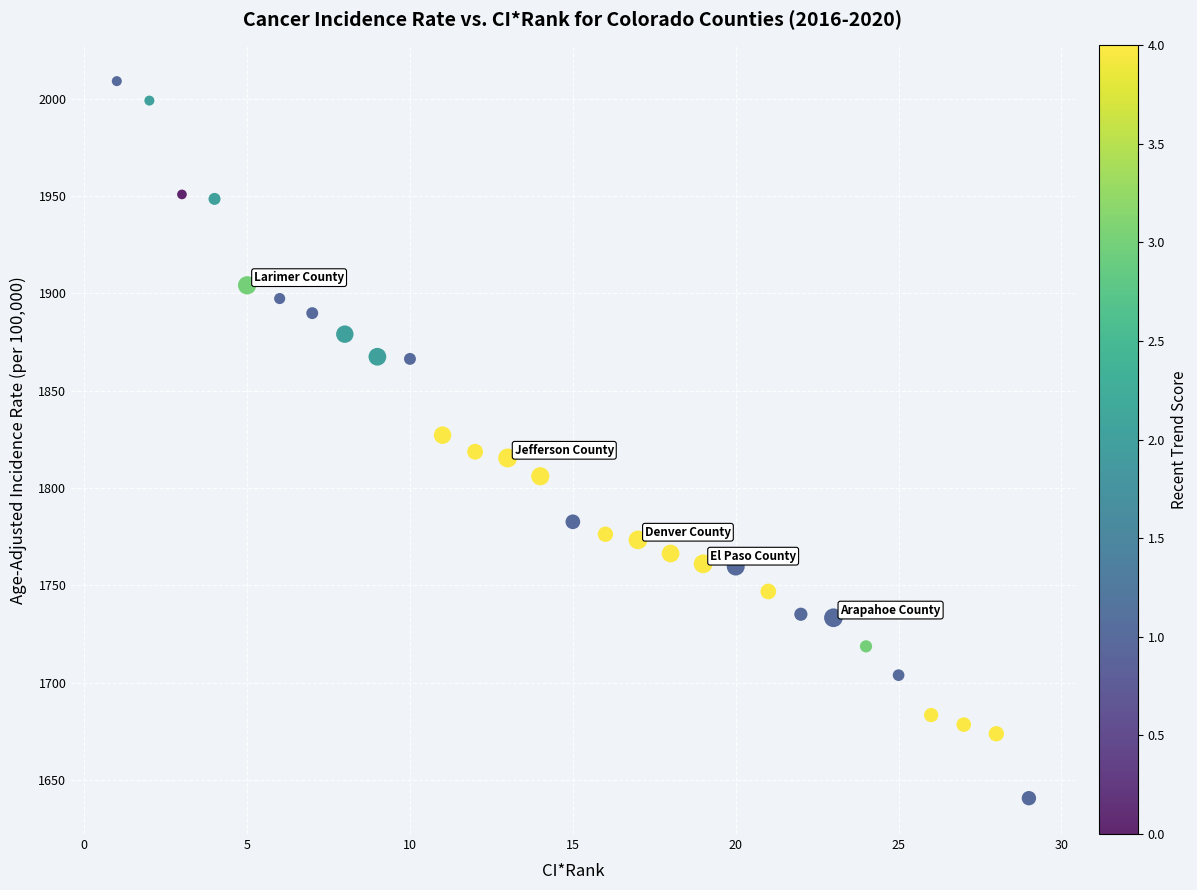

What is the range of X values (max minus min)?

28.0